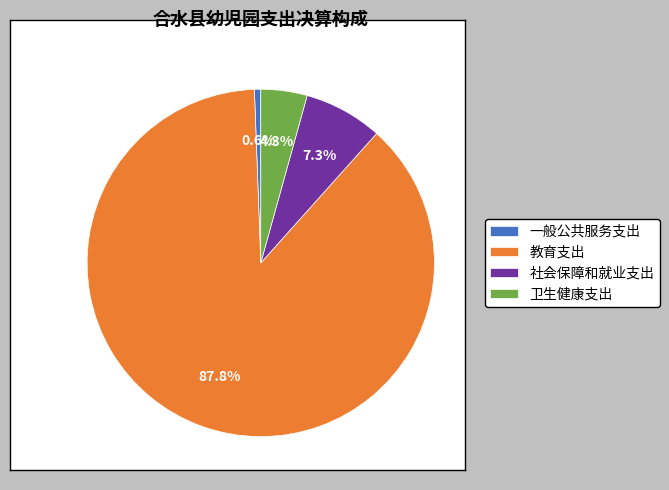

What percentage is NOT represented by 一般公共服务支出?

99.4%